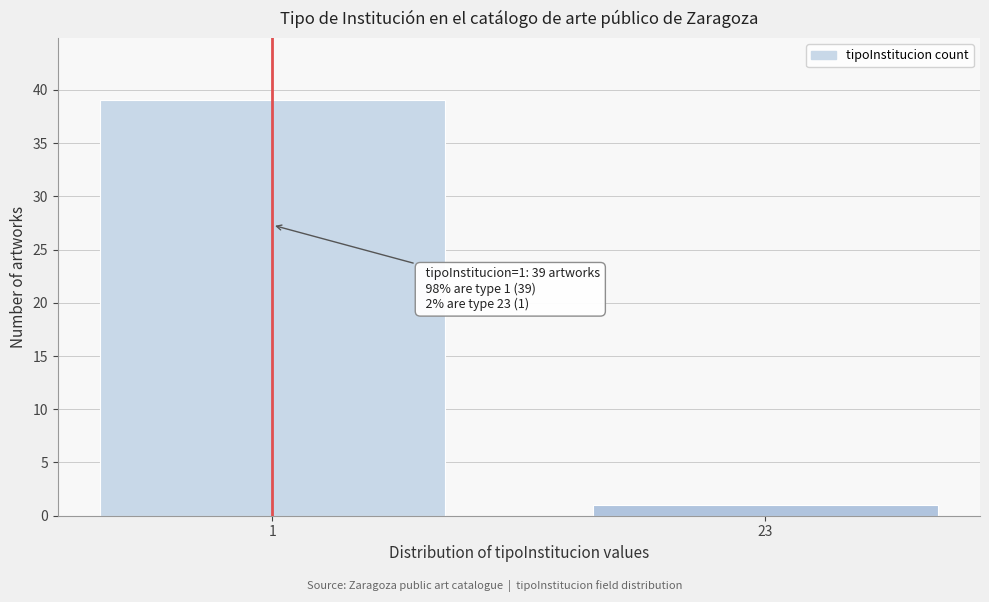

Reading left to right, list all the values displayed in this chart.

1=39	23=1